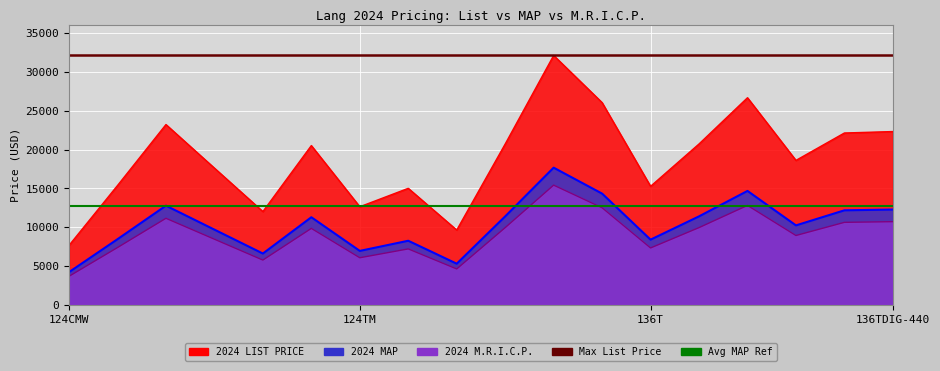

Which series has the largest total across all categories?

Max List Price